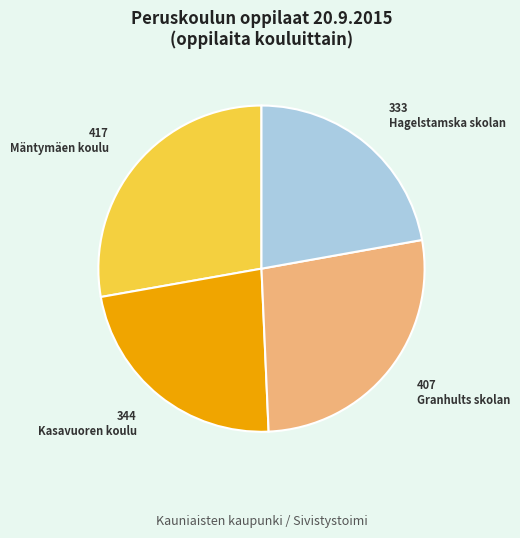

How many slices are in this pie chart?

4